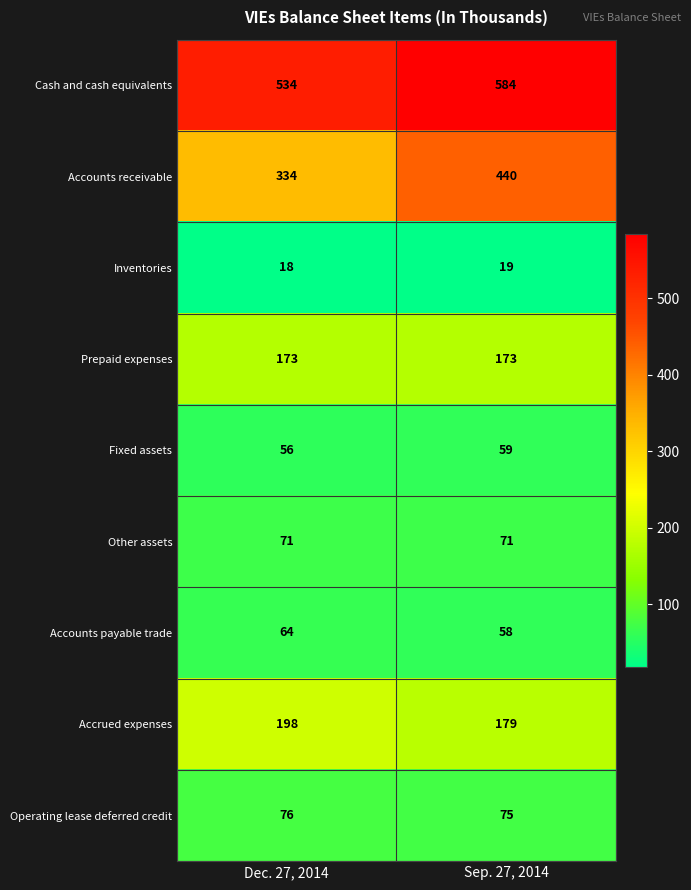

Reading right to left, extract all data points from this chart.

Cash and cash equivalents: Sep. 27, 2014=584	Dec. 27, 2014=534
Accounts receivable: Sep. 27, 2014=440	Dec. 27, 2014=334
Inventories: Sep. 27, 2014=19	Dec. 27, 2014=18
Prepaid expenses: Sep. 27, 2014=173	Dec. 27, 2014=173
Fixed assets: Sep. 27, 2014=59	Dec. 27, 2014=56
Other assets: Sep. 27, 2014=71	Dec. 27, 2014=71
Accounts payable trade: Sep. 27, 2014=58	Dec. 27, 2014=64
Accrued expenses: Sep. 27, 2014=179	Dec. 27, 2014=198
Operating lease deferred credit: Sep. 27, 2014=75	Dec. 27, 2014=76